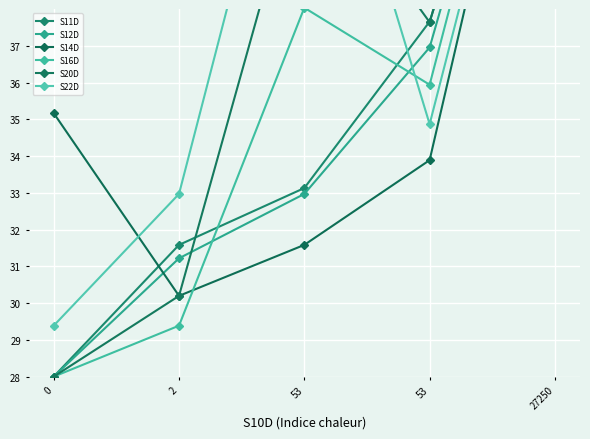

What value does the S22D series have at 0?

29.4